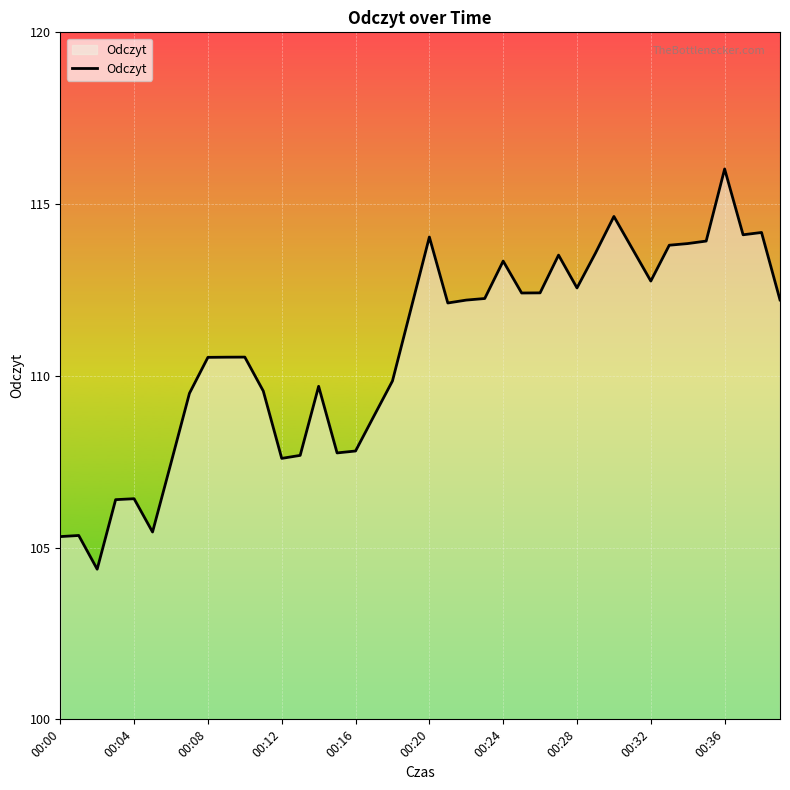

What is the smallest value displayed?

104.4